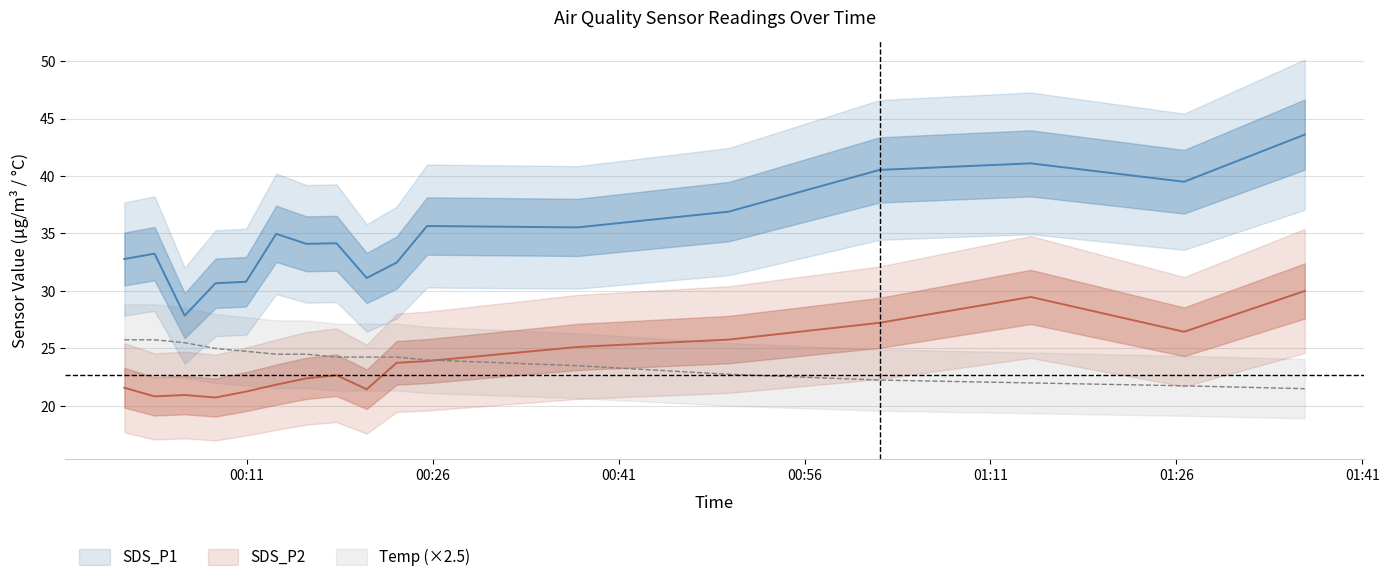

Is the value of SDS_P2 at 11 greater than the value of SDS_P1 at 6?

No